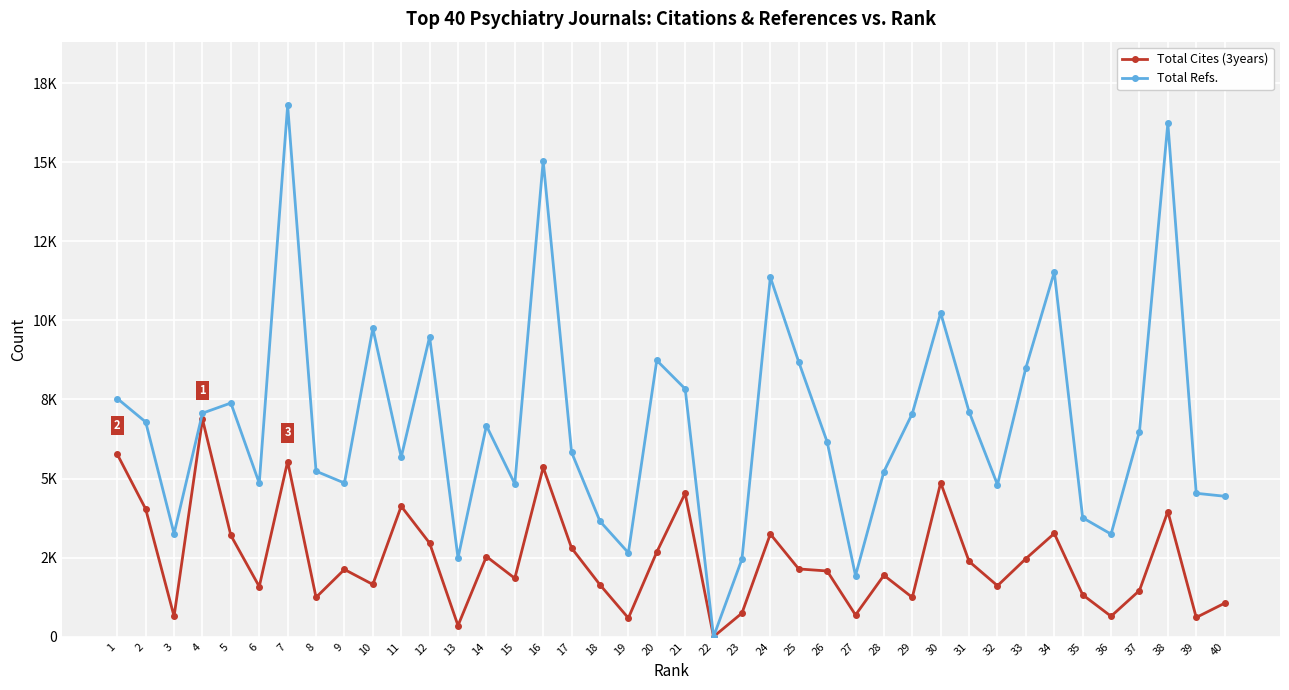

Does the chart display data point markers on the line(s)?

Yes